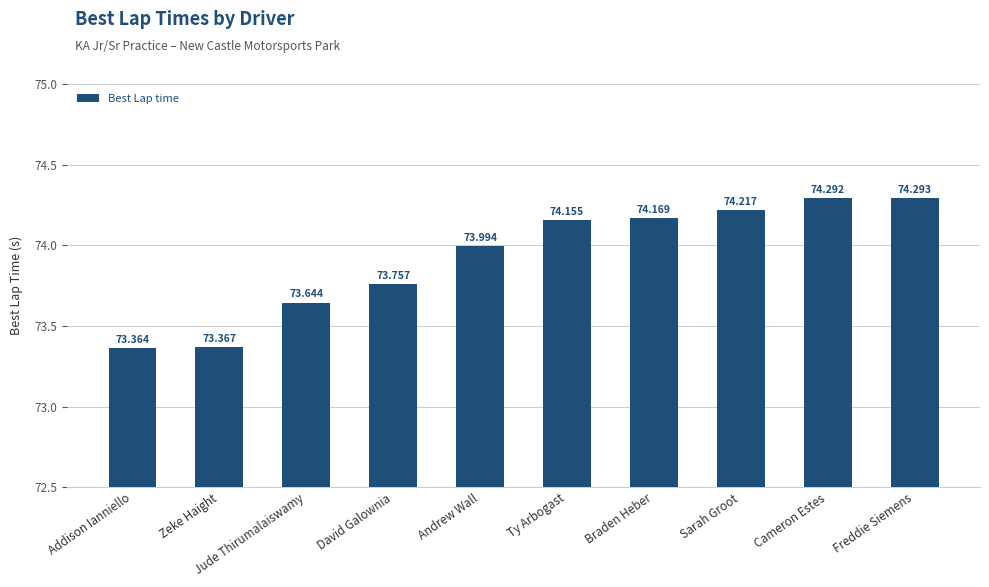

What is the average value?

73.9